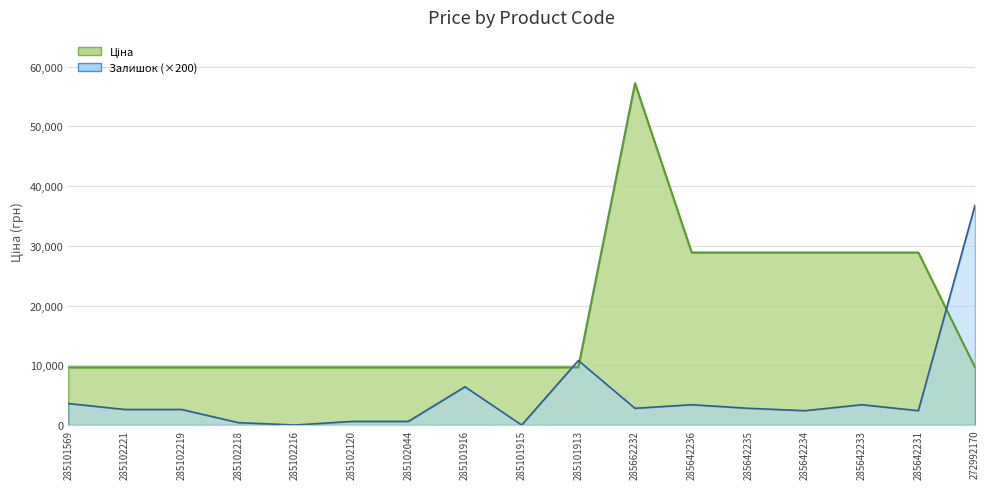

Where is Залишок nearest to the value 18400?

285101913